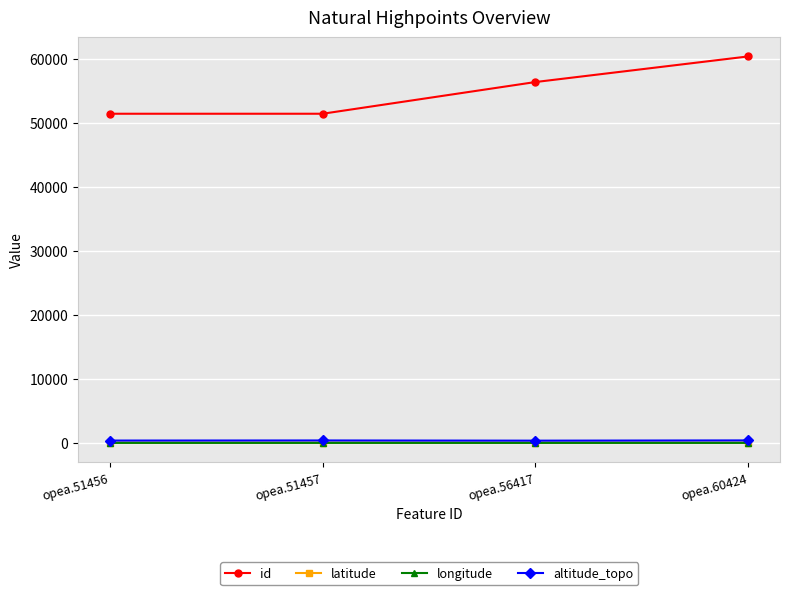

What is the value of the altitude_topo point at the 3rd from the left?

298.0